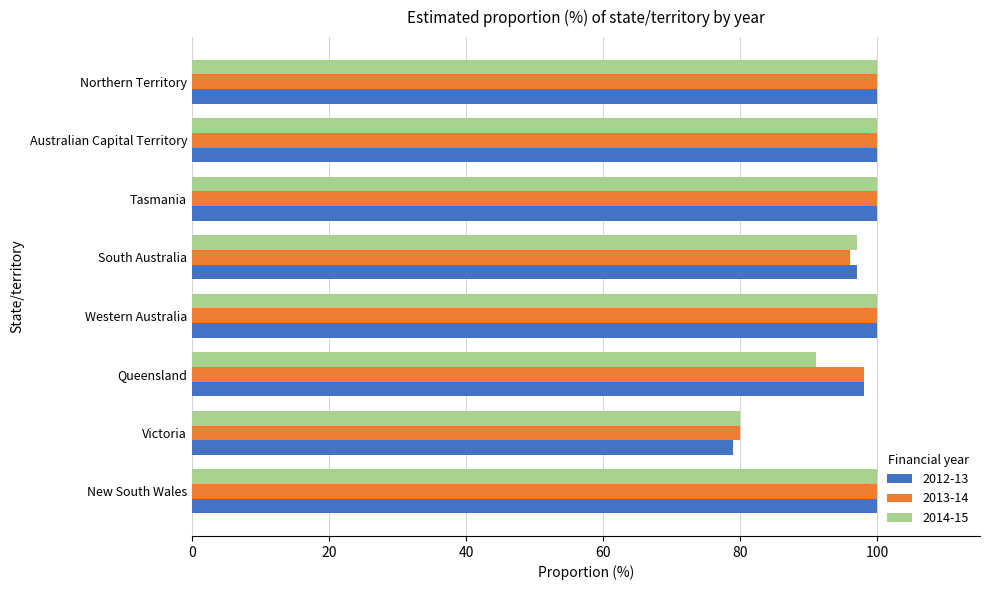

Which category has the lowest value in the 2014-15 series?

Victoria